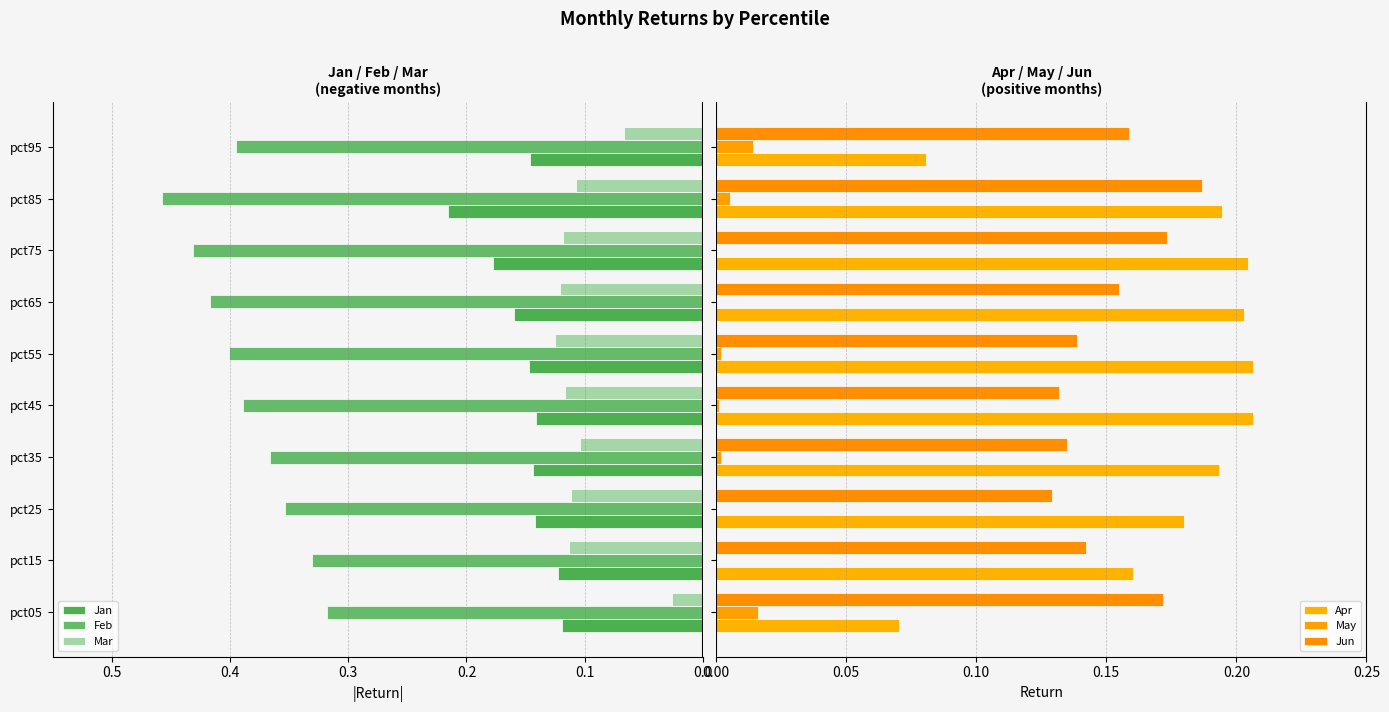

Which series has the widest spread of values?

Feb